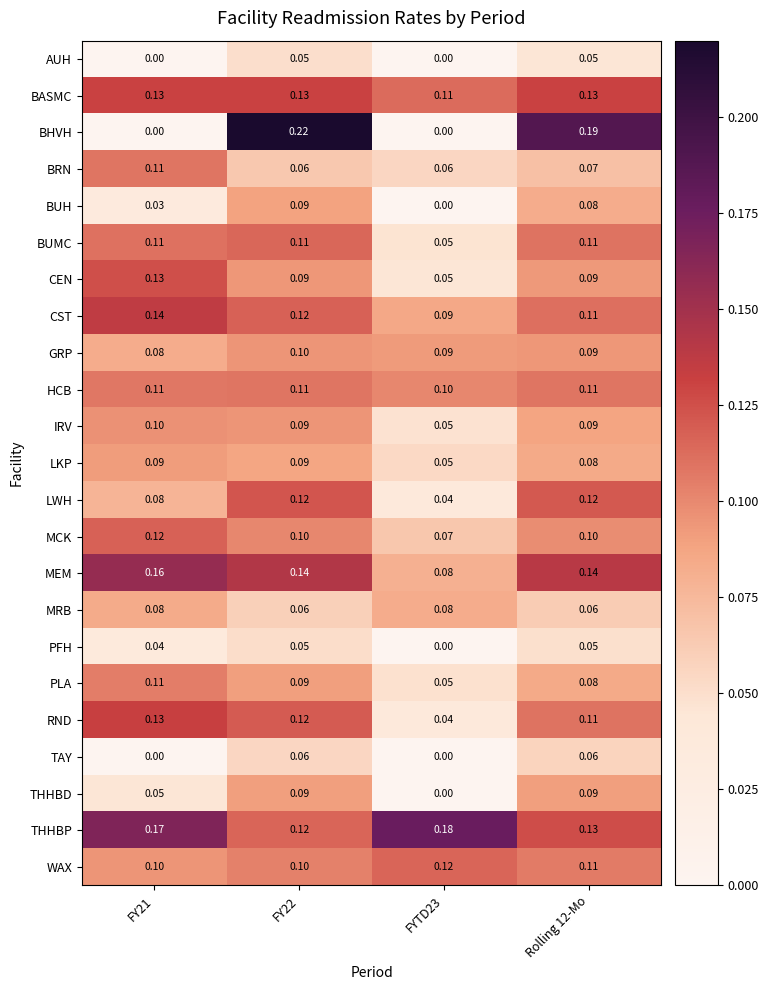

Between FY22 and Rolling 12-Mo, which series saw the biggest shift?

BHVH